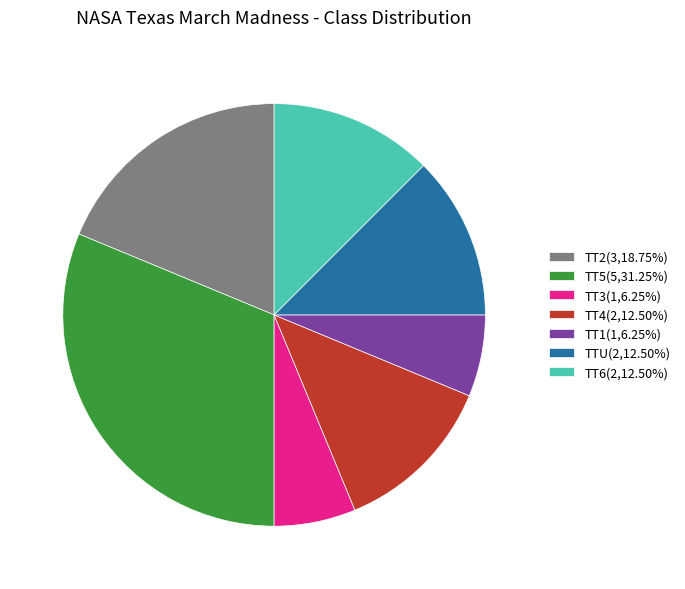

Combined, do TT1(1,6.25%) and TT2(3,18.75%) account for over 50%?

No